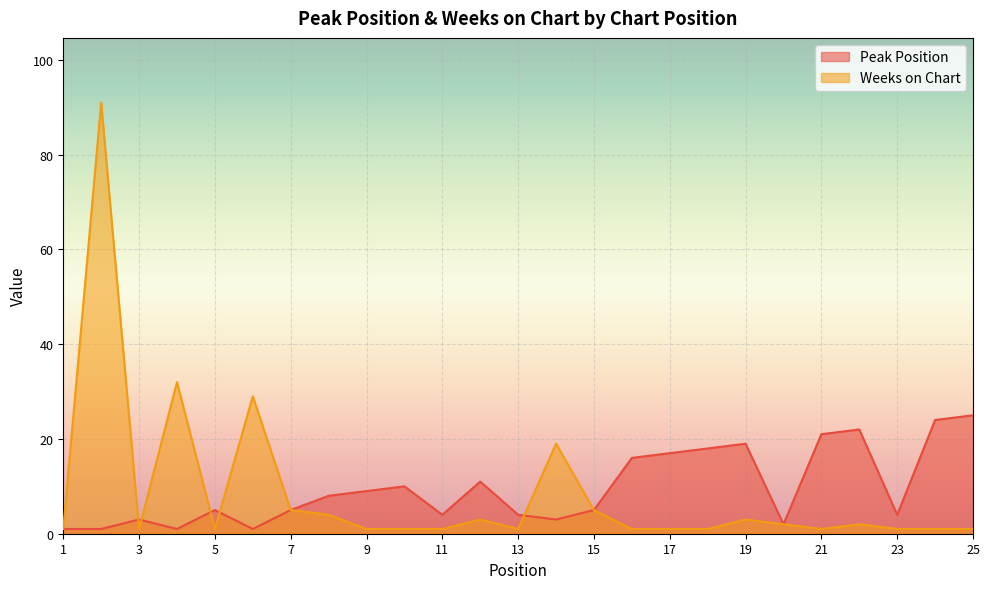

At which category is the sum across all series the highest?

2